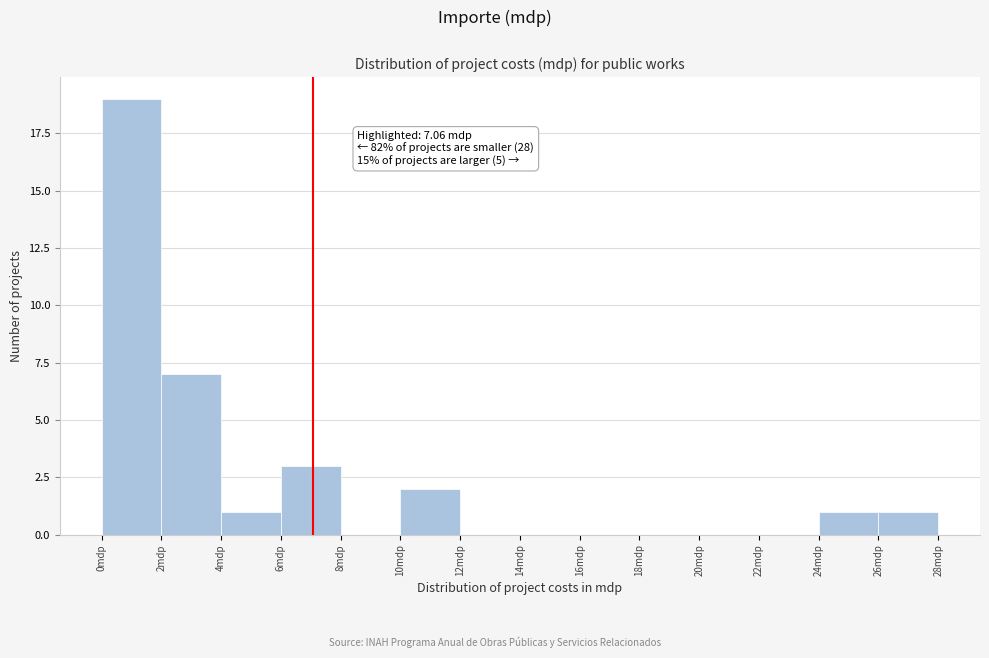

Which range on the x-axis has the tallest bar?

0 to 2